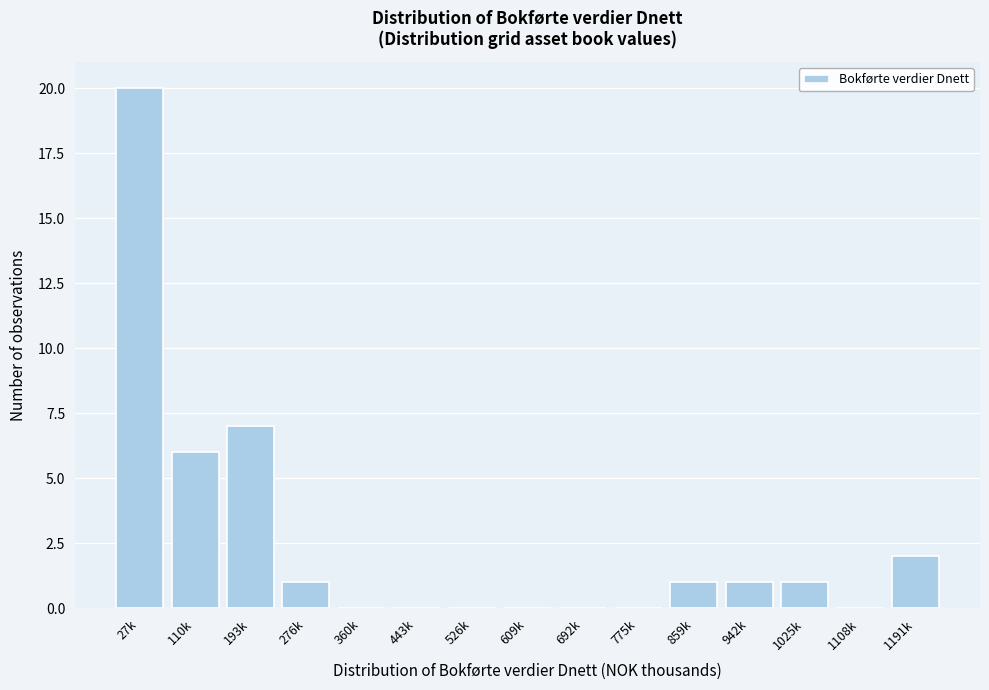

Reading left to right, transcribe all the data shown in this chart.

27k=20	110k=6	193k=7	276k=1	360k=0	443k=0	526k=0	609k=0	692k=0	775k=0	859k=1	942k=1	1025k=1	1108k=0	1191k=2